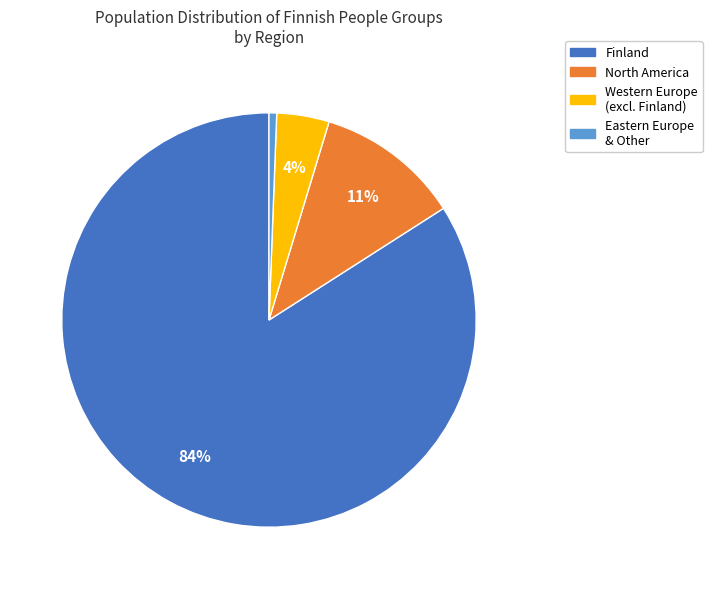

To the nearest percent, what is the average slice percentage?

25%